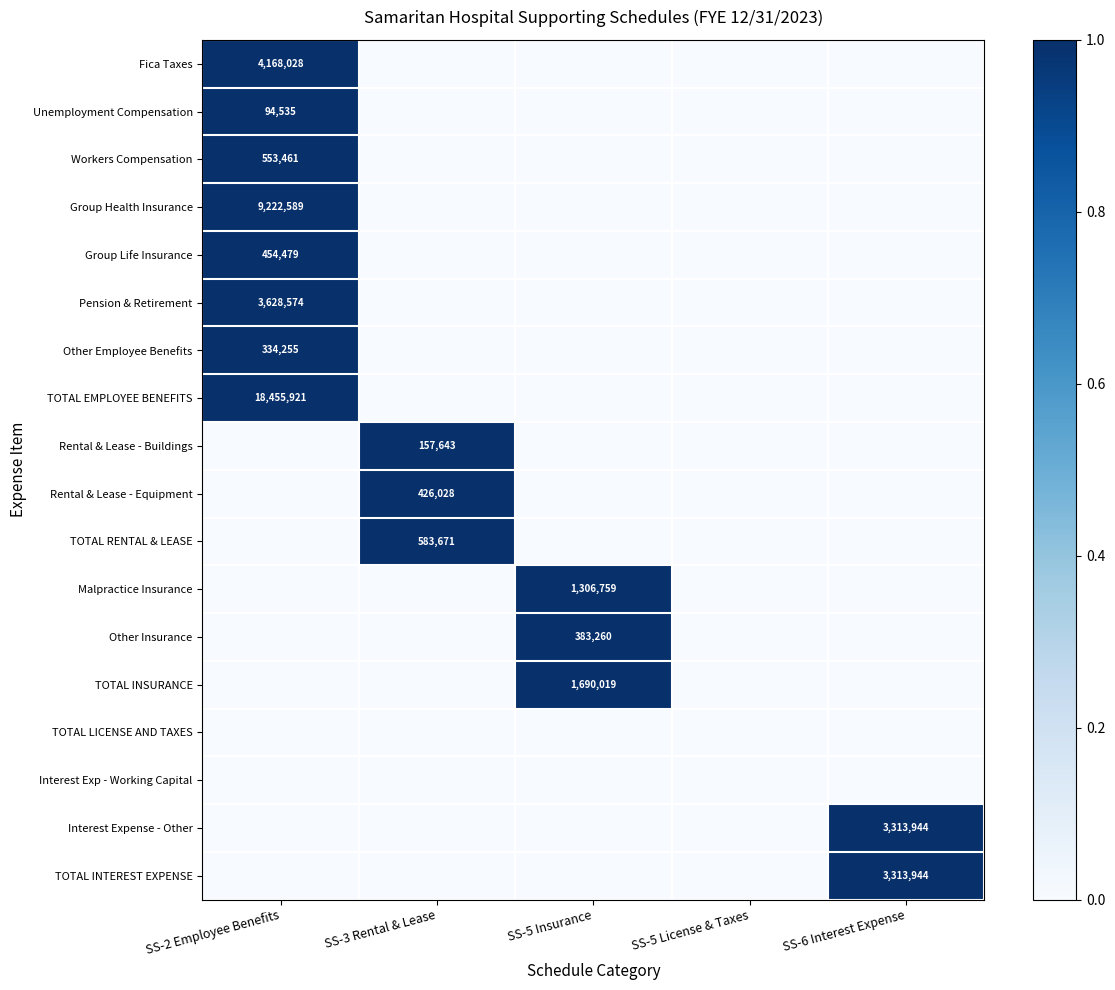

The value of TOTAL EMPLOYEE BENEFITS at SS-2 Employee Benefits is 32702270. True or false?

False